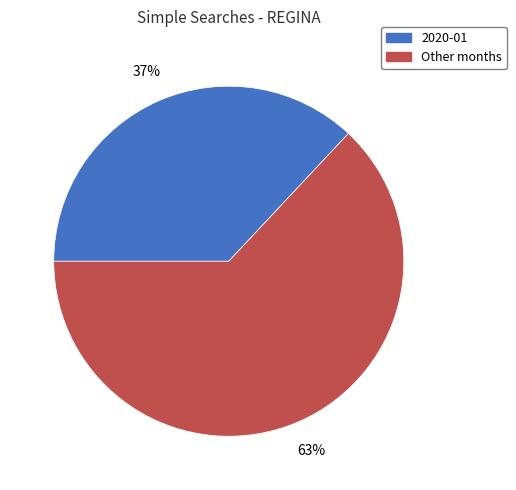

Is there a majority slice in this chart?

Yes